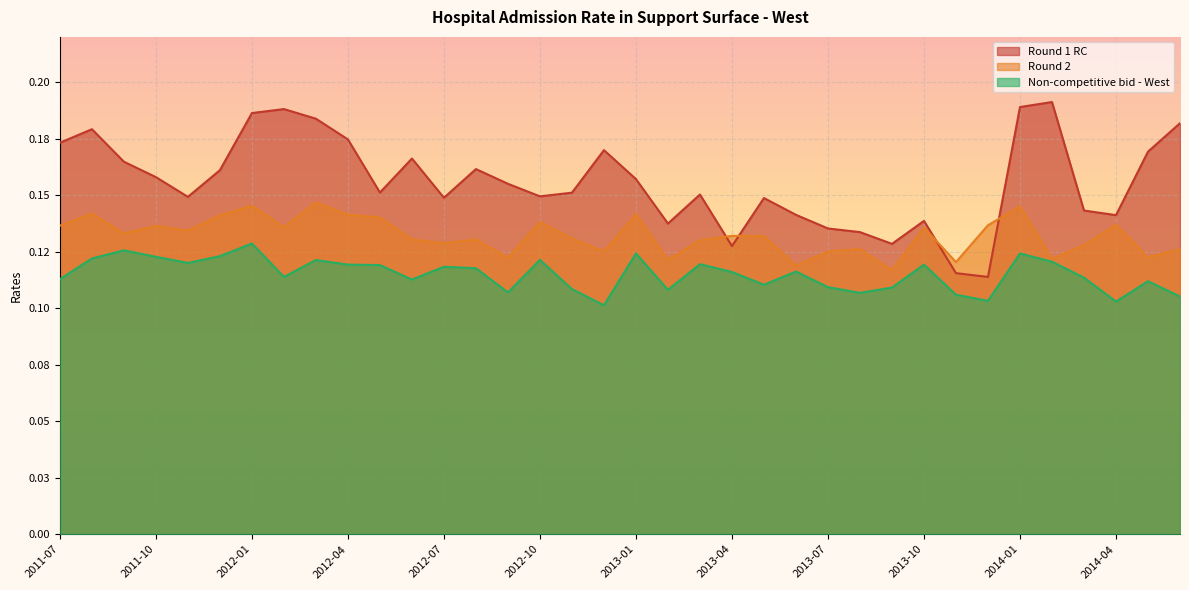

What is the average value of the Round 2 series?

0.1